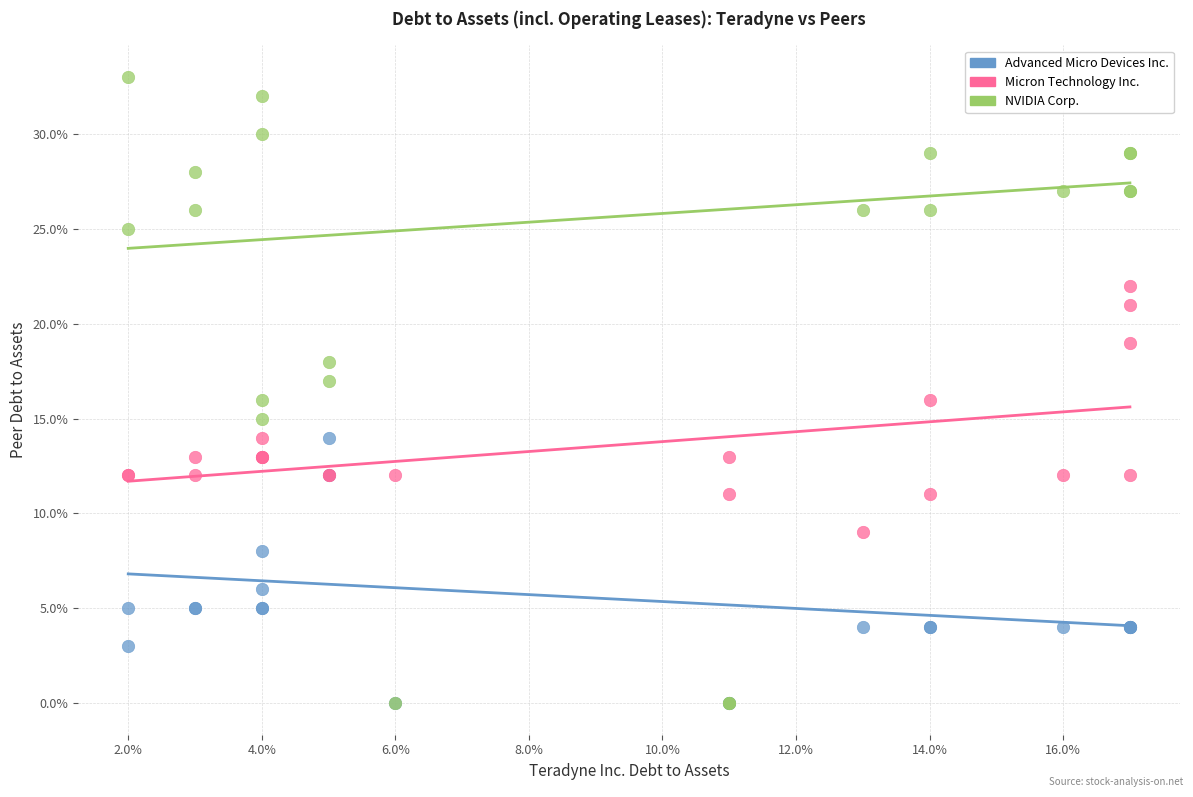

Which series has the widest spread of Y values?

NVIDIA Corp.